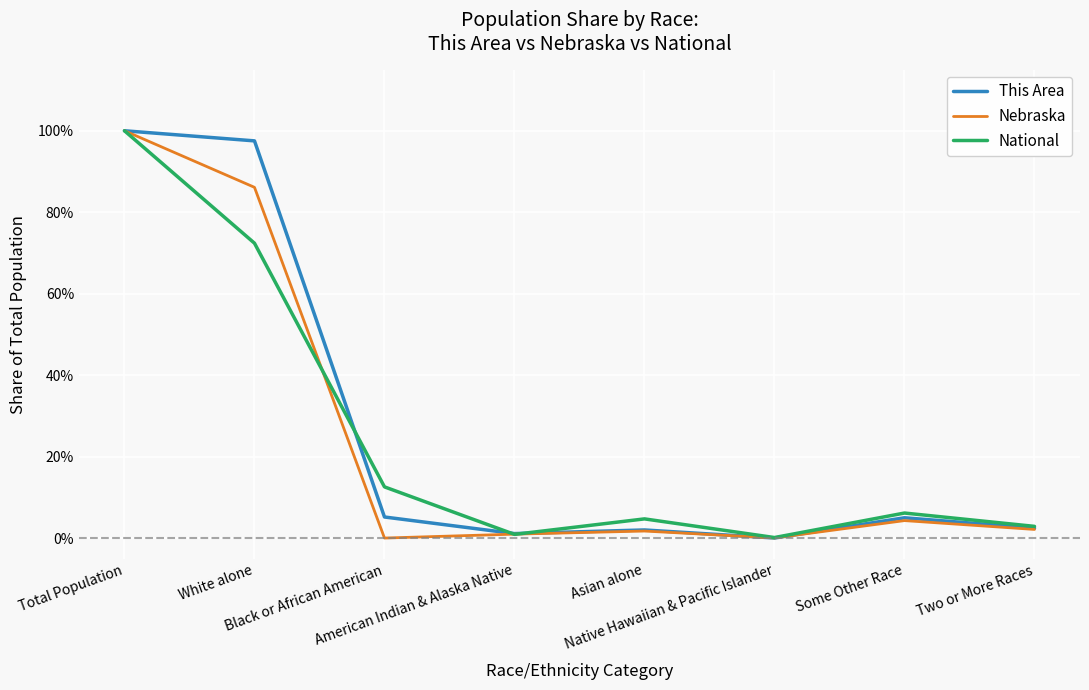

What position from the left is Some Other Race?

7